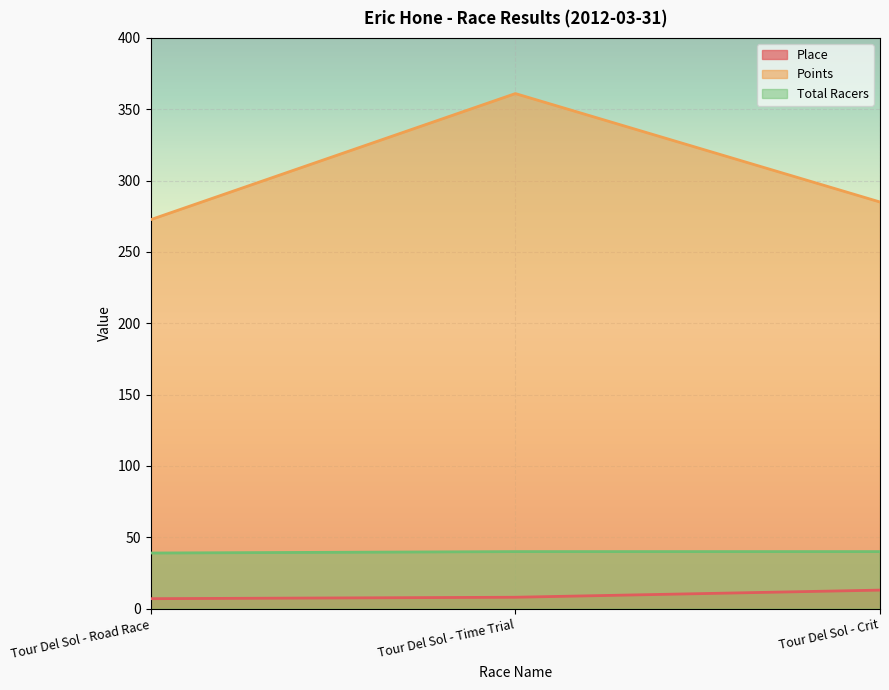

What is the difference between the second highest and minimum values in the Total Racers series?

1.0